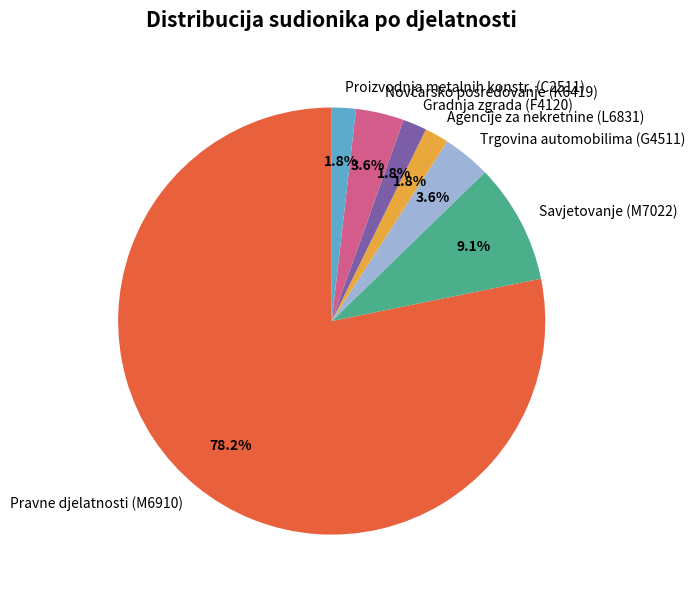

How many slices are in this pie chart?

7